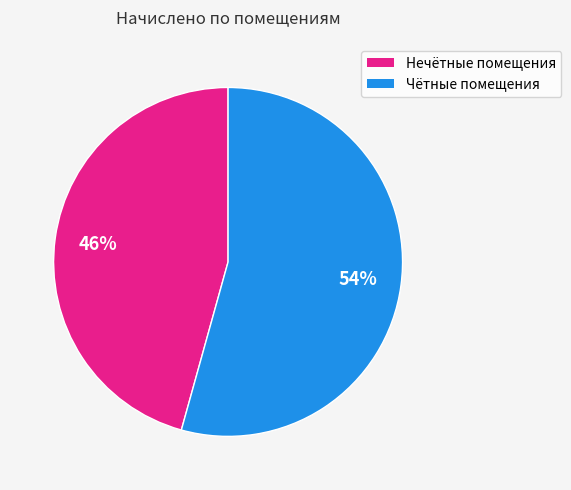

To the nearest percent, what is the average slice percentage?

50%